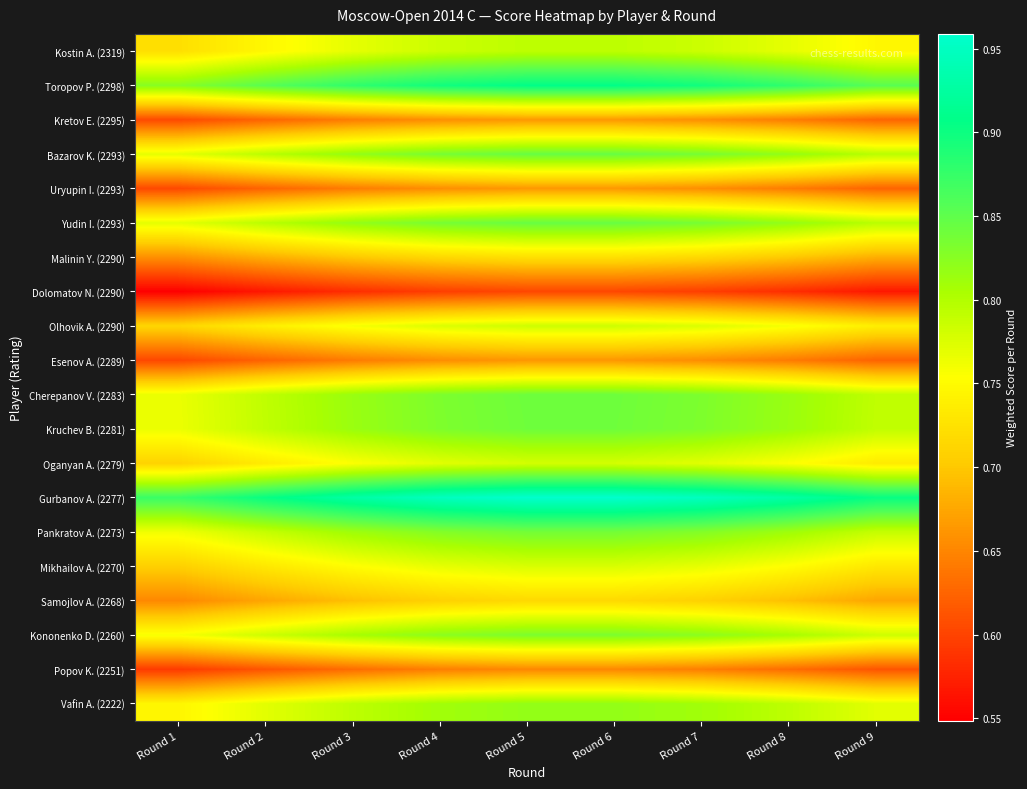

What is the difference between the highest and lowest values at Round 9?

0.3